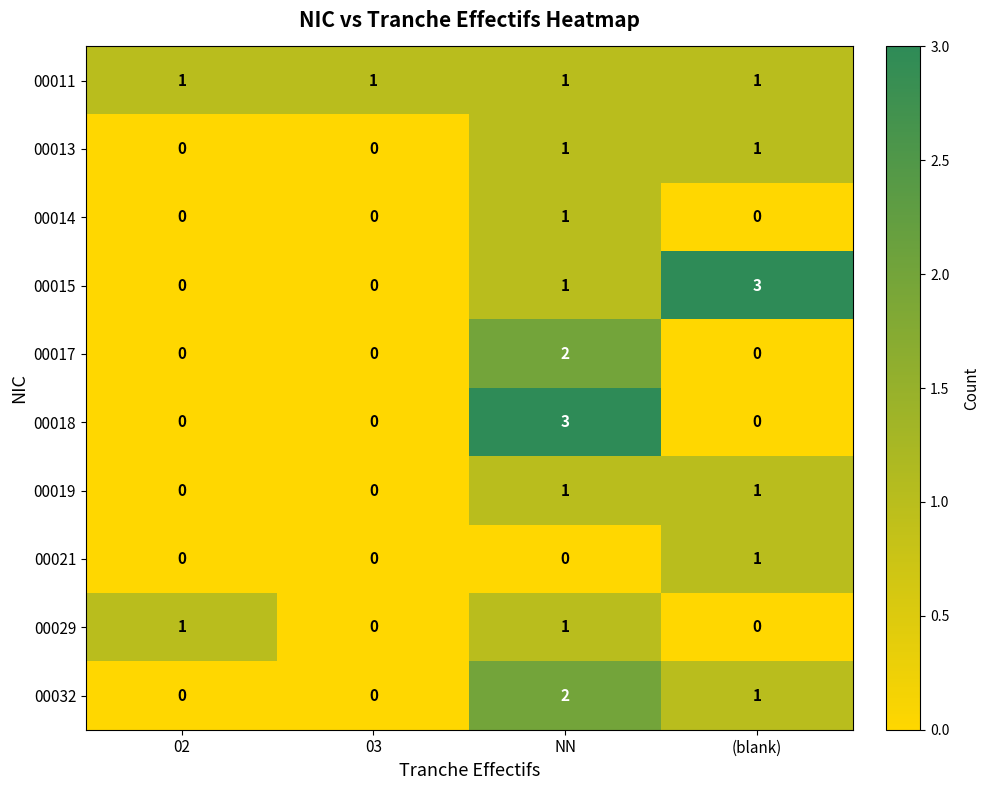

Is the value of 00011 at (blank) greater than the value of 00029 at (blank)?

Yes